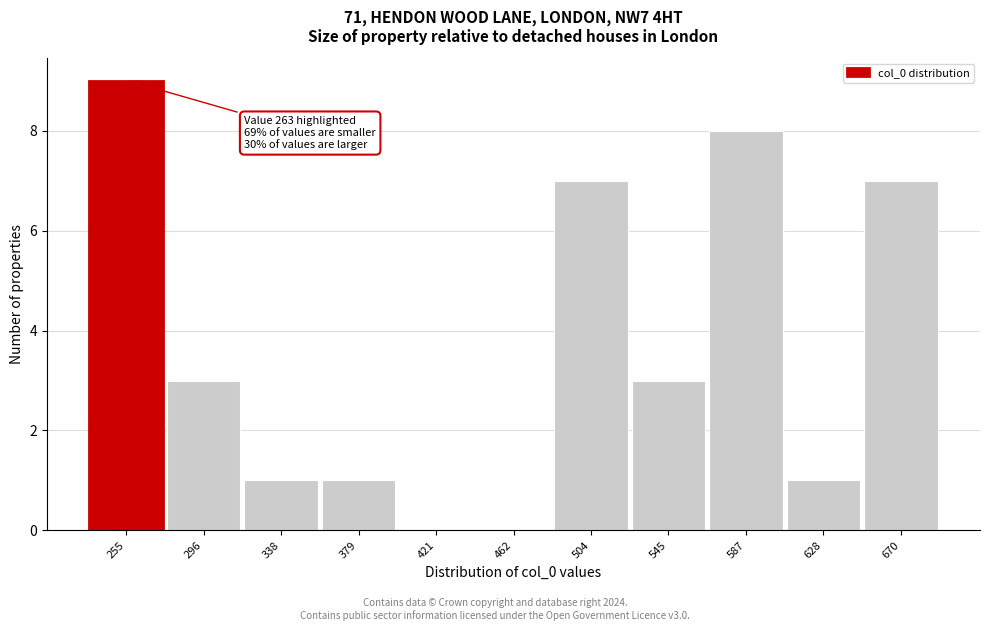

Reading left to right, transcribe all the data shown in this chart.

255=9	296=3	338=1	379=1	421=0	462=0	504=7	545=3	587=8	628=1	670=7